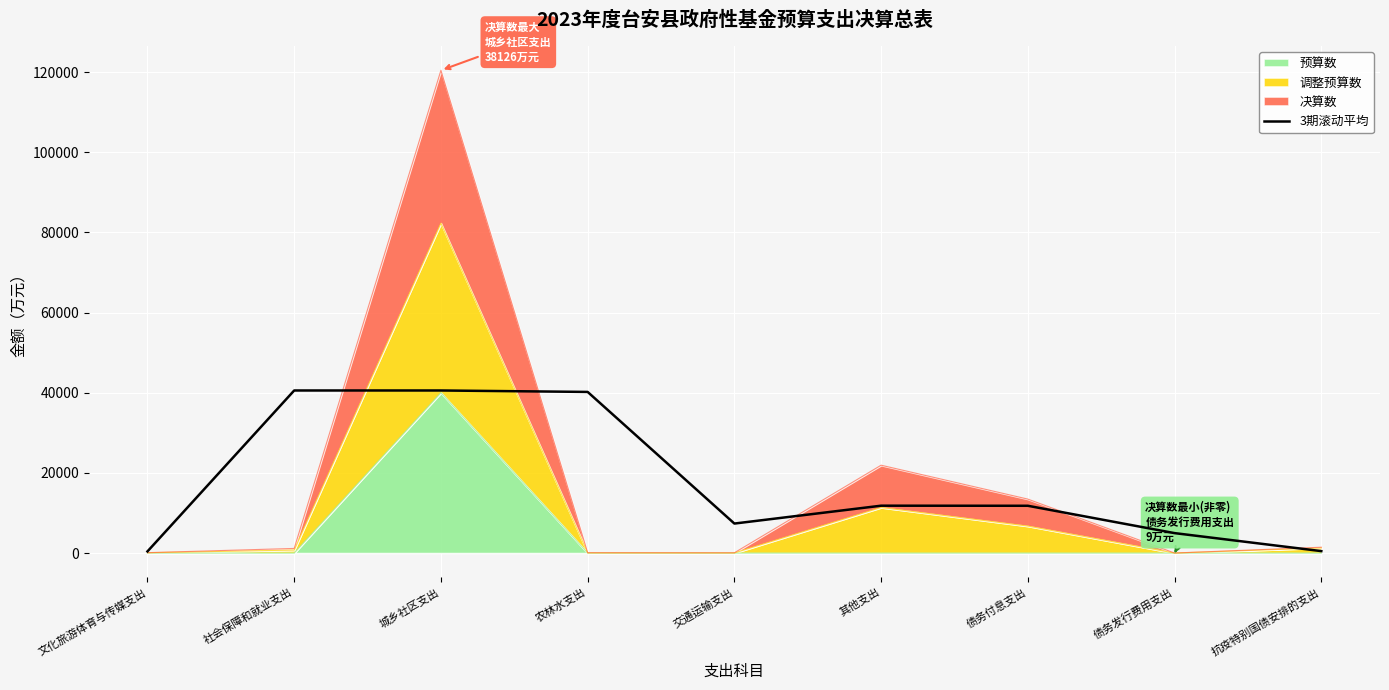

What is the difference between the values at 其他支出 and 城乡社区支出?

28738.3